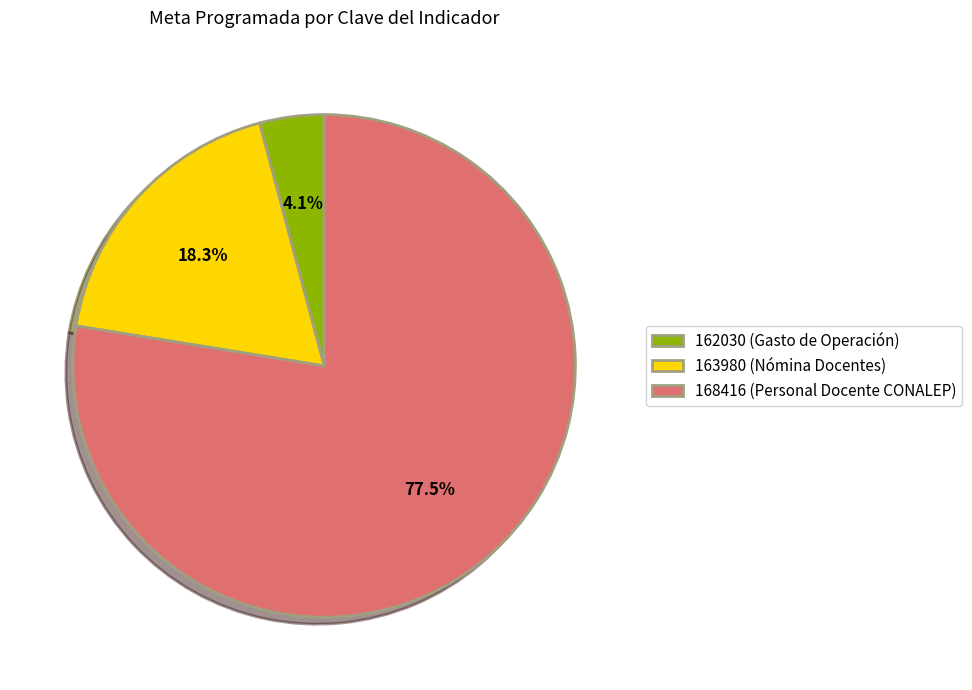

Does any single category account for the majority?

Yes